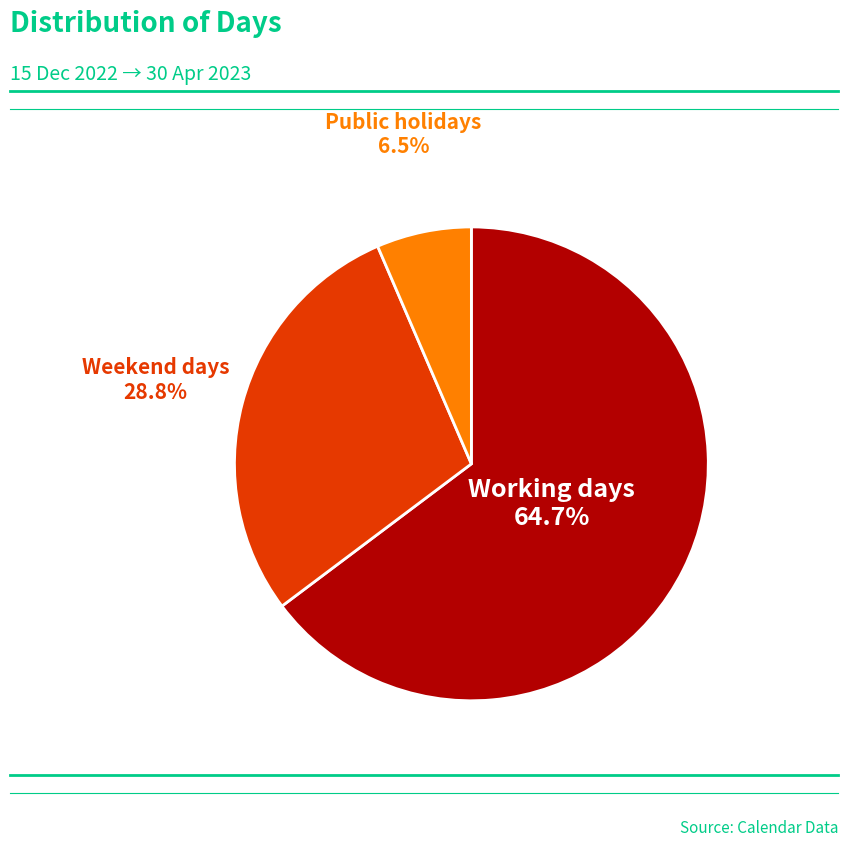

To the nearest percent, what portion does Working days represent?

65%